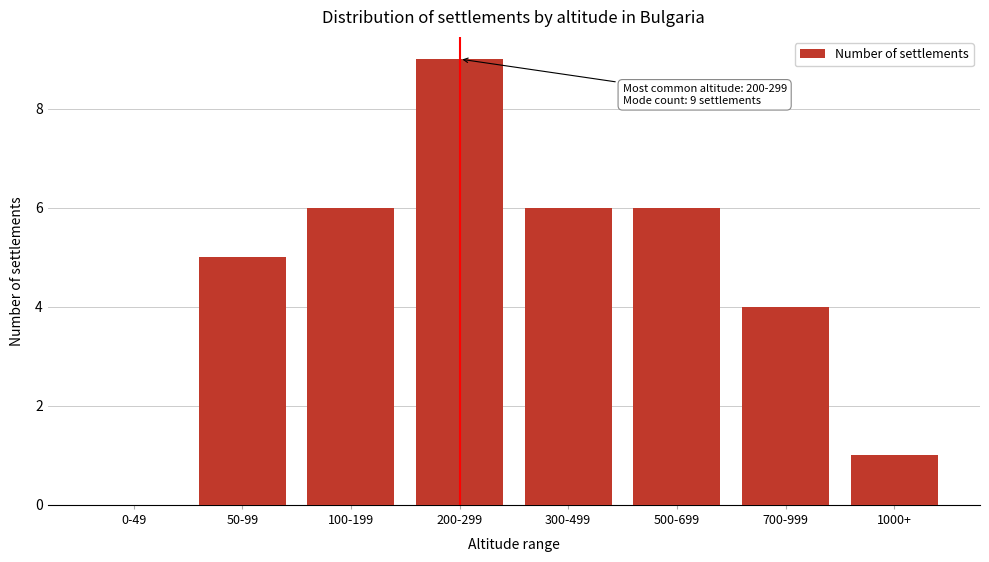

Reading left to right, list all the values displayed in this chart.

0-49=0	50-99=5	100-199=6	200-299=9	300-499=6	500-699=6	700-999=4	1000+=1